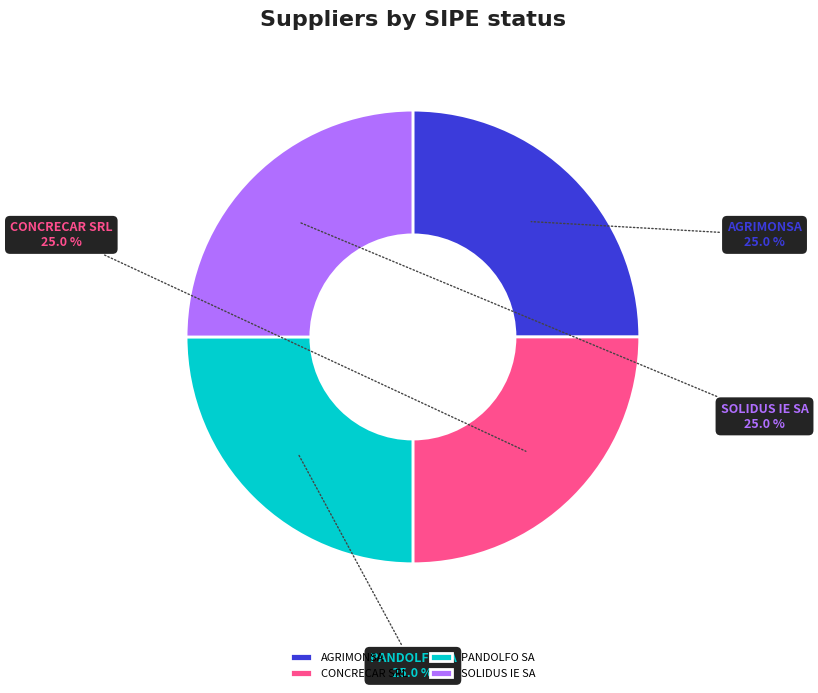

Is there a majority slice in this chart?

No